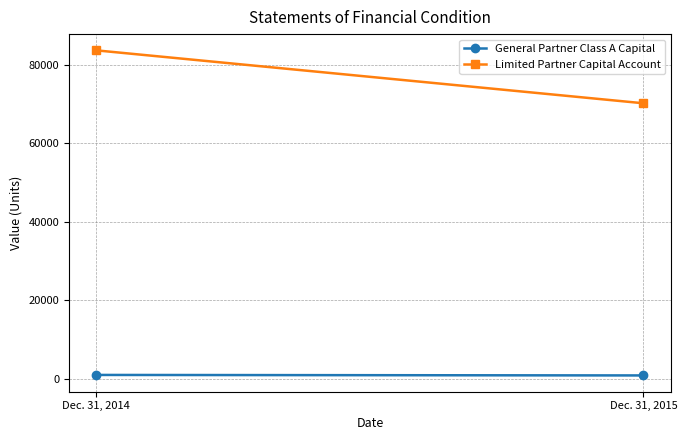

Which category has the highest value across all series?

Dec. 31, 2014